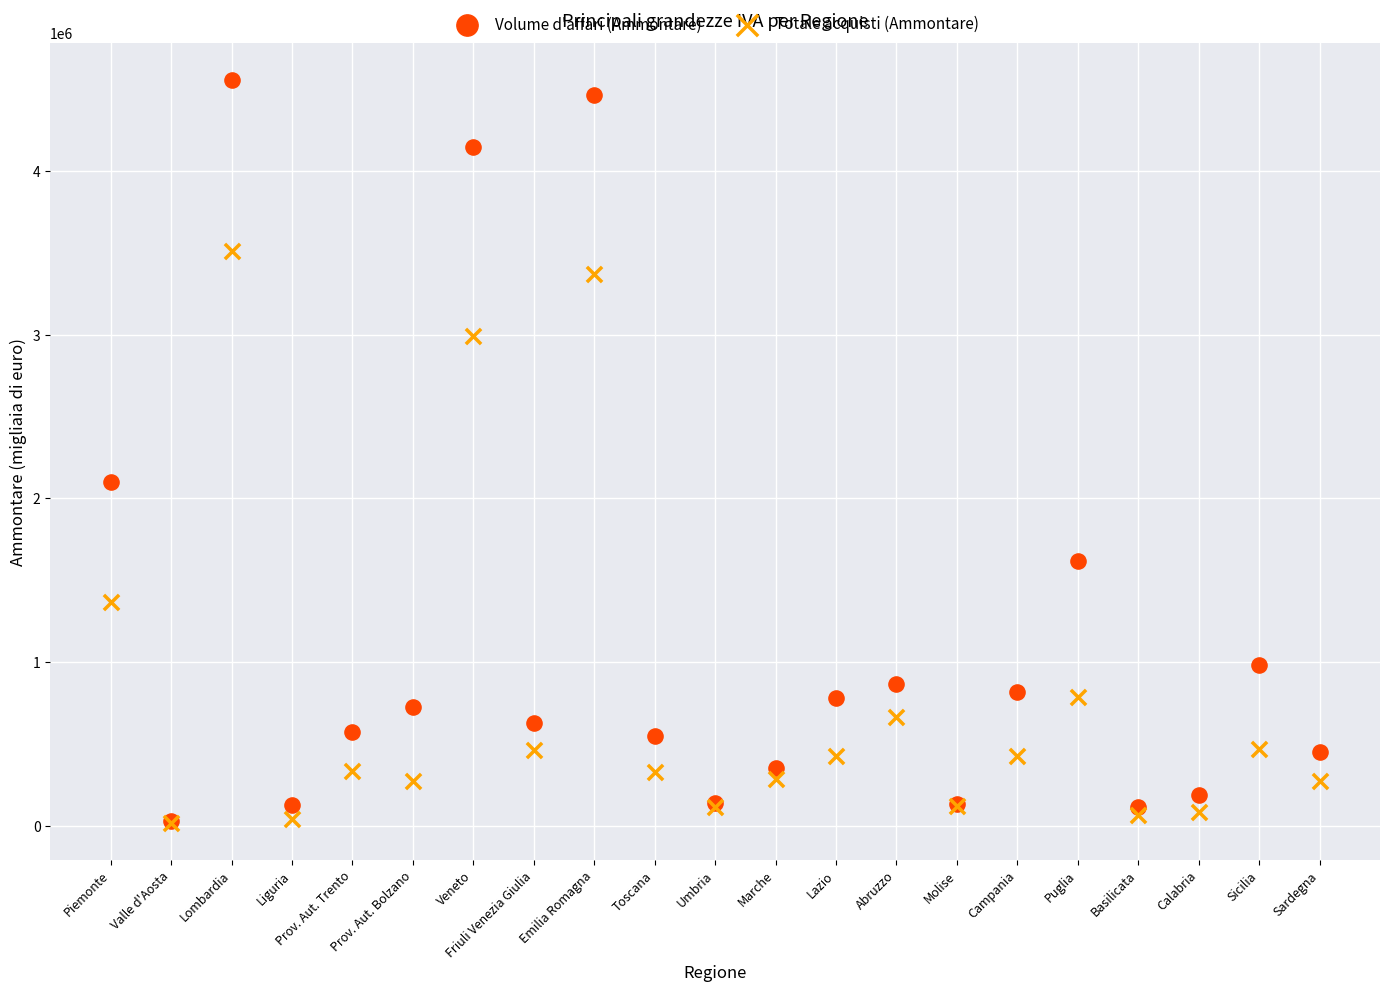

In the Volume d'affari (Ammontare) series, what Y value is closest to 2293034?

2103289